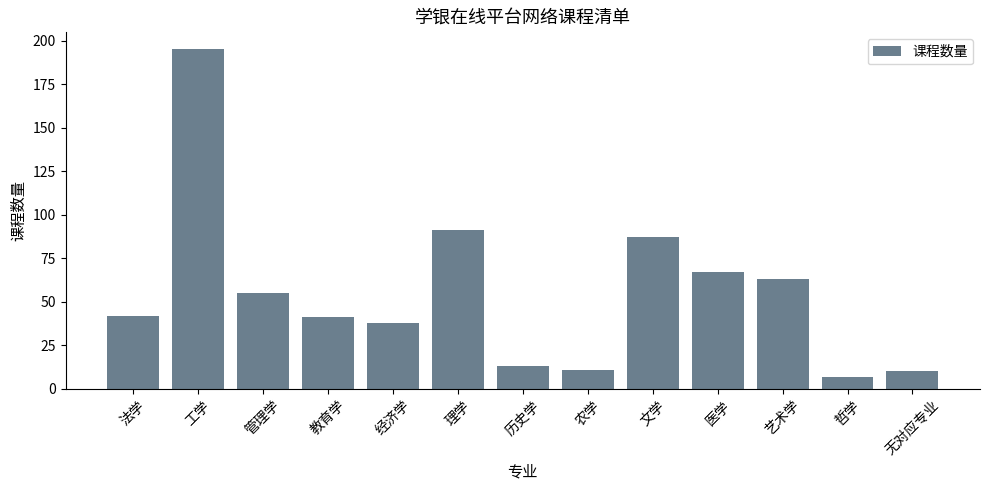

Approximately how many times larger is the value at 文学 compared to 教育学?

2.1